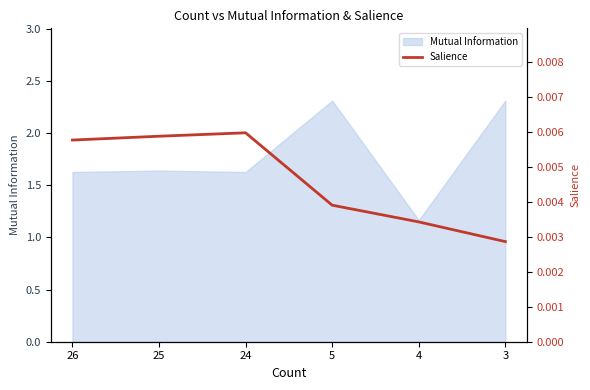

Rank the categories by value from highest to lowest.

24, 25, 26, 5, 4, 3